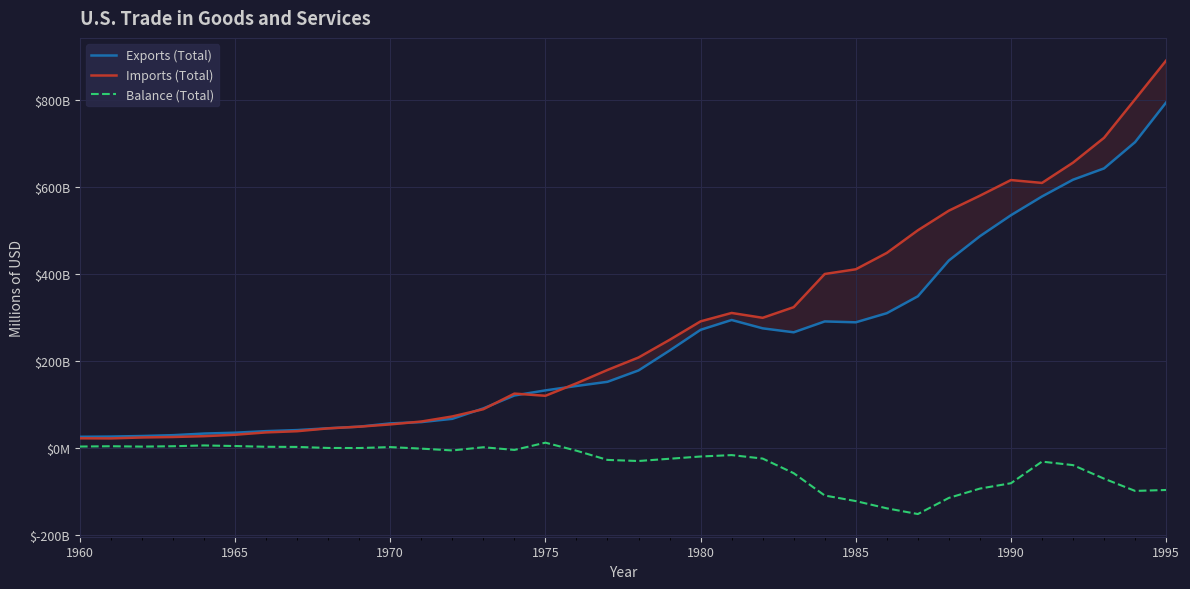

What are all the series names shown in the legend?

Exports (Total), Imports (Total), Balance (Total)